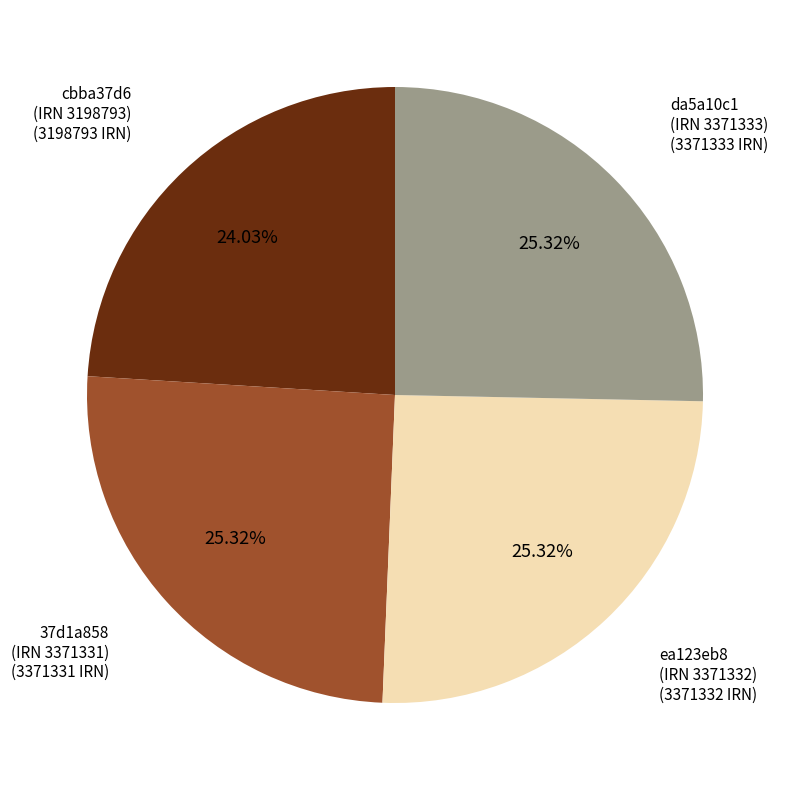

Is there a majority slice in this chart?

No